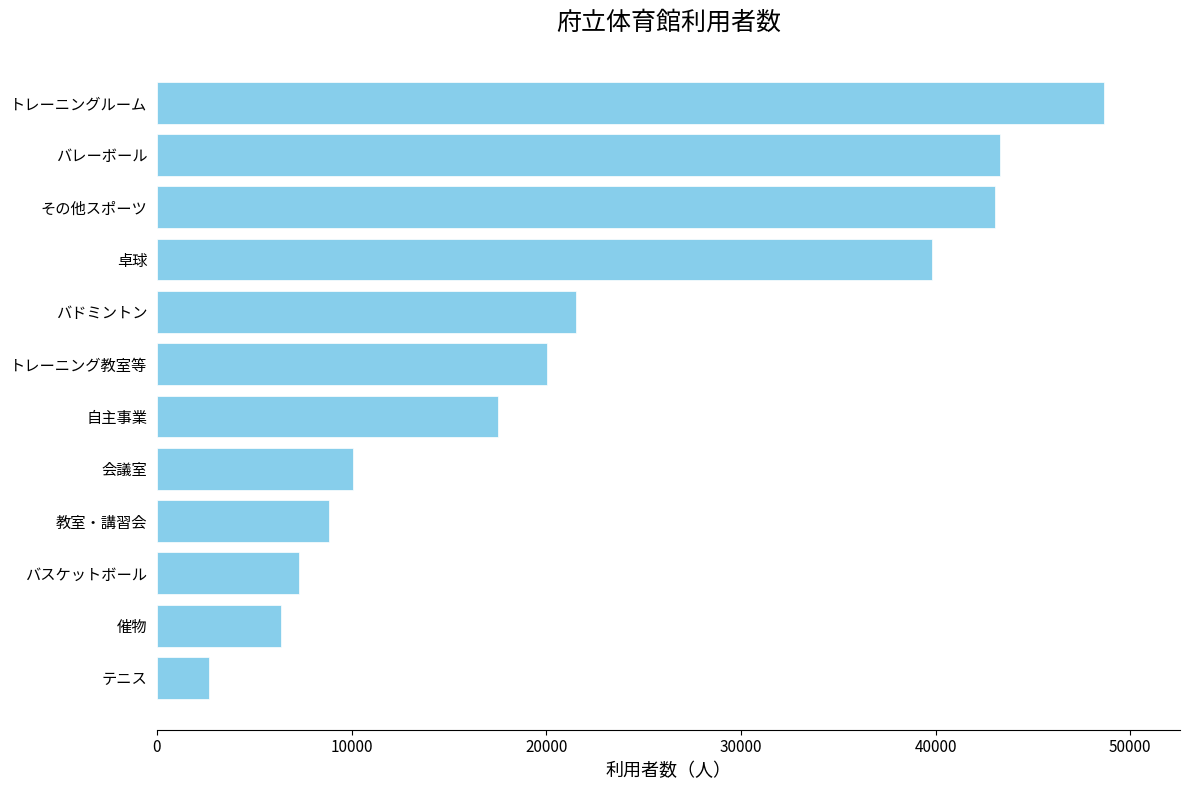

What is the change in value from 催物 to バドミントン?

+15144